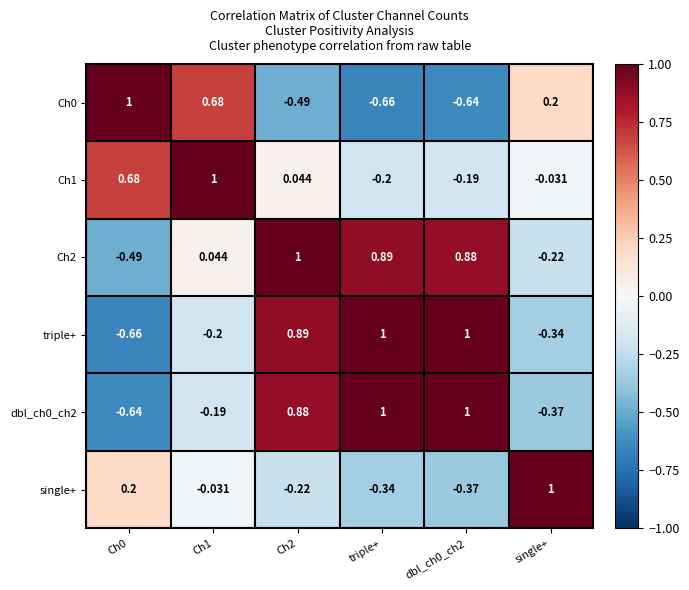

What is the total value across all series at triple+?

1.7